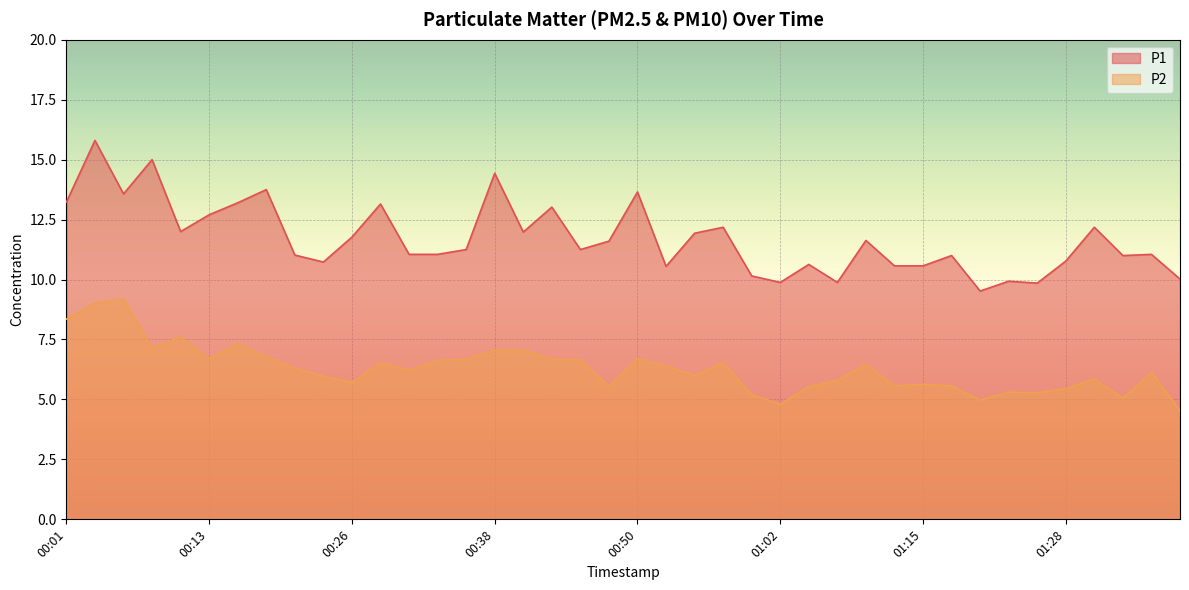

What is the label of the 4th point from the left?

00:08